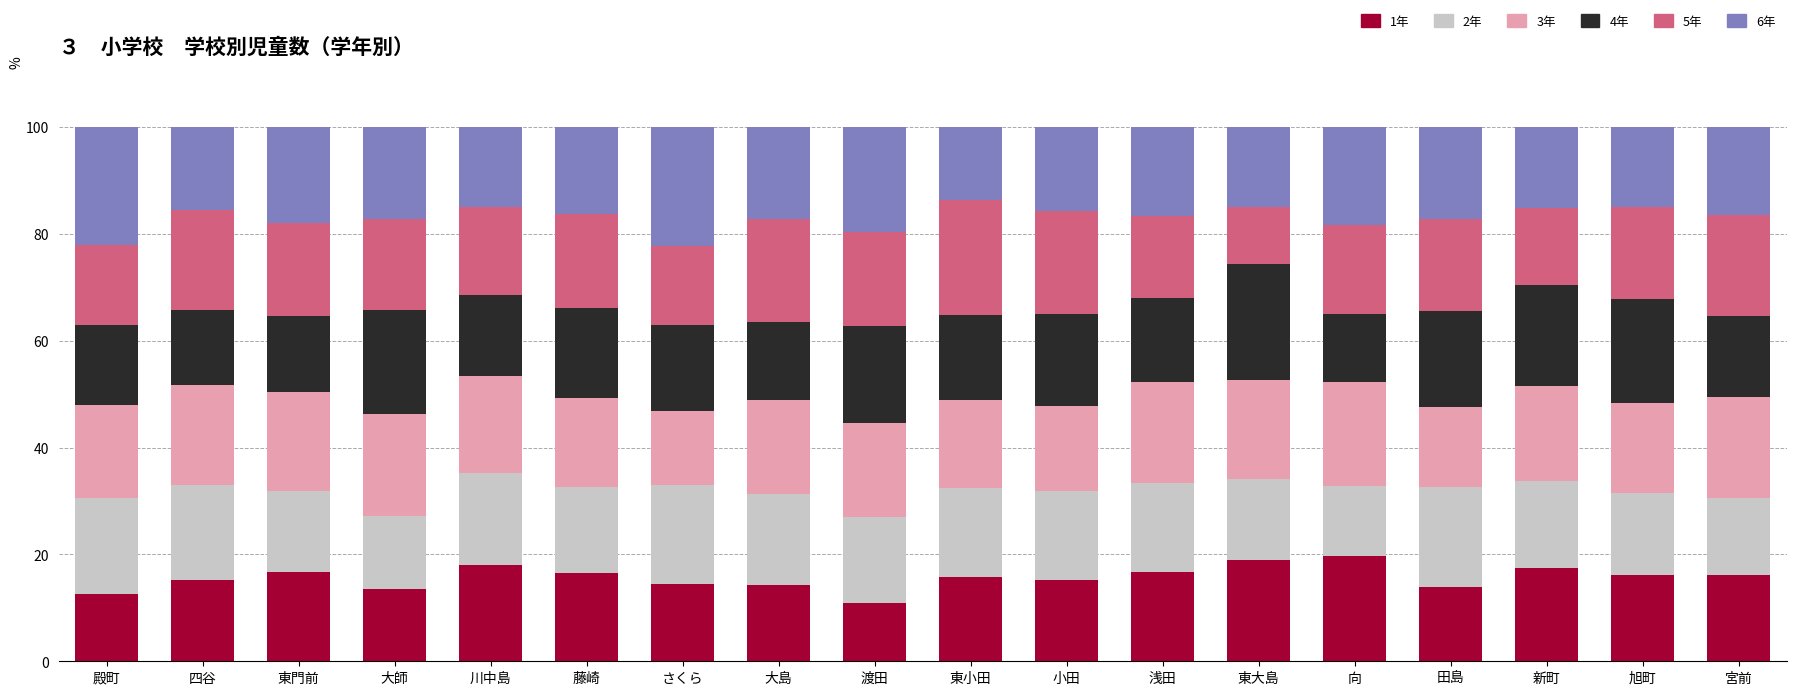

What is the sum of the 1年 values at 渡田 and 川中島?

29.0